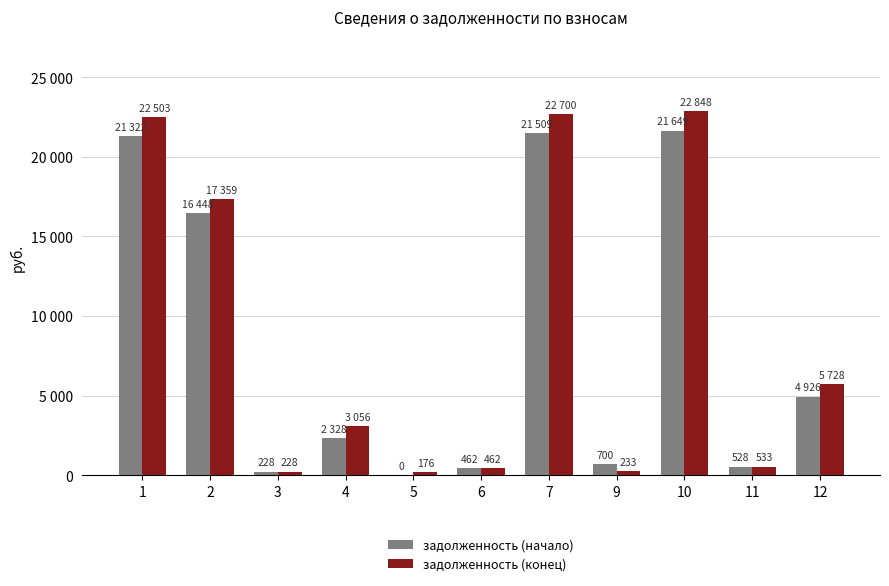

At which label does задолженность (конец) first exceed 3055?

1